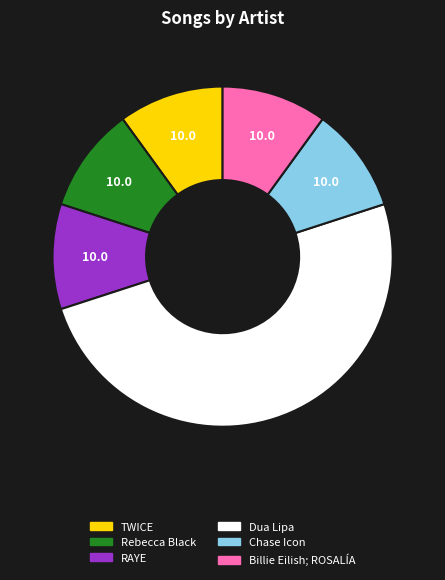

Do Chase Icon and RAYE together represent more than half of the pie?

No